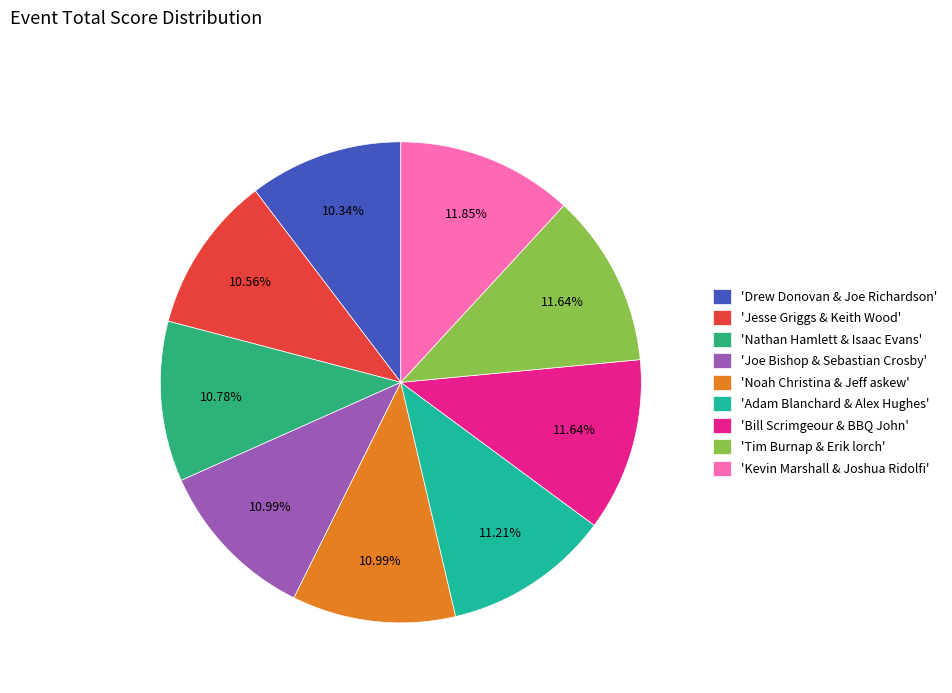

Which category has the biggest portion of the pie?

Kevin Marshall & Joshua Ridolfi